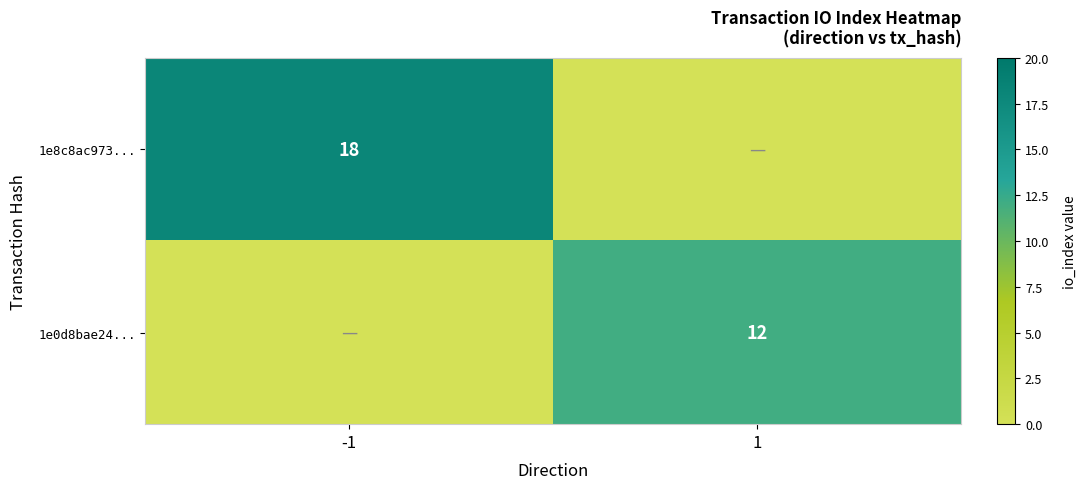

The 1e0d8bae24... series shows 7 at 1. True or false?

False